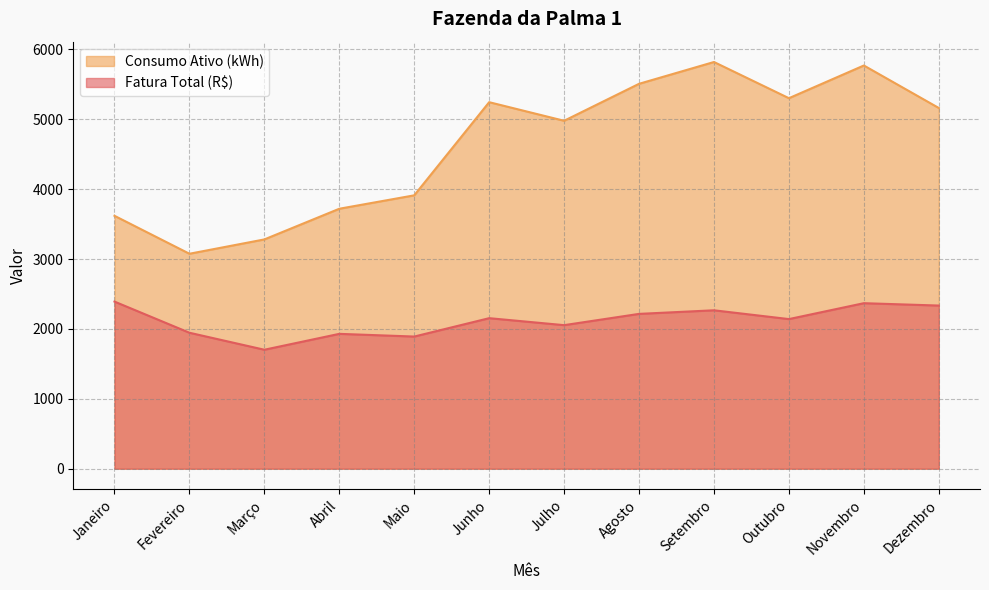

Reading left to right, extract all data points from this chart.

Fatura Total (R$): Janeiro=2391.3	Fevereiro=1945.6	Março=1702.4	Abril=1929.7	Maio=1891.1	Junho=2154.1	Julho=2054.2	Agosto=2215.4	Setembro=2266.9	Outubro=2141.0	Novembro=2368.5	Dezembro=2334.6
Consumo Ativo (kWh): Janeiro=3619.0	Fevereiro=3076.0	Março=3281.0	Abril=3720.0	Maio=3912.0	Junho=5245.0	Julho=4979.0	Agosto=5508.0	Setembro=5820.0	Outubro=5302.0	Novembro=5770.0	Dezembro=5162.0